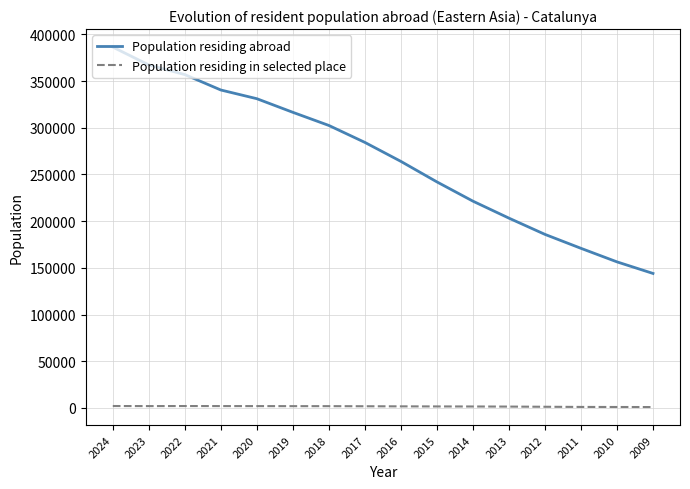

Which series changed the most between 2024 and 2020?

Population residing abroad